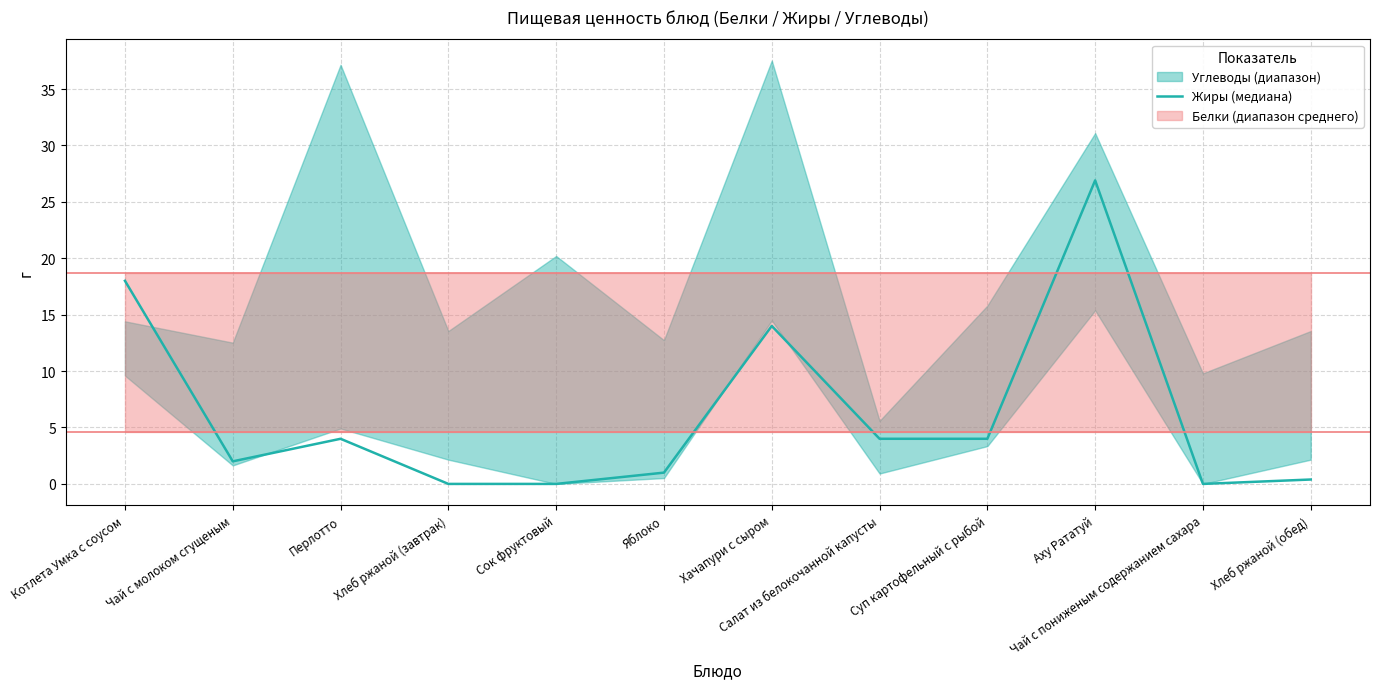

How many interior local valleys (lower than both neighbors) does the data have?

2